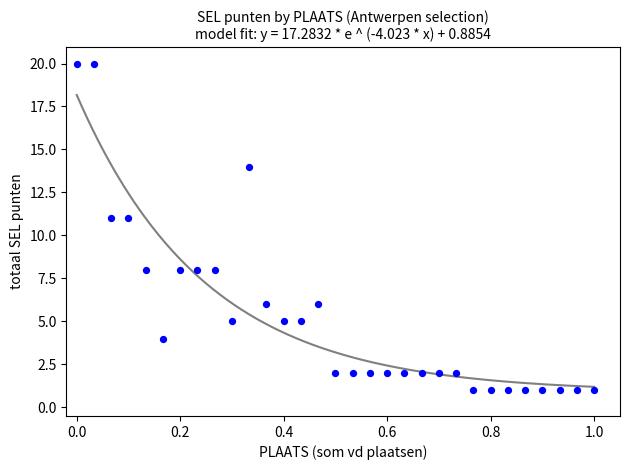

What is the range of Y values (max minus min)?

19